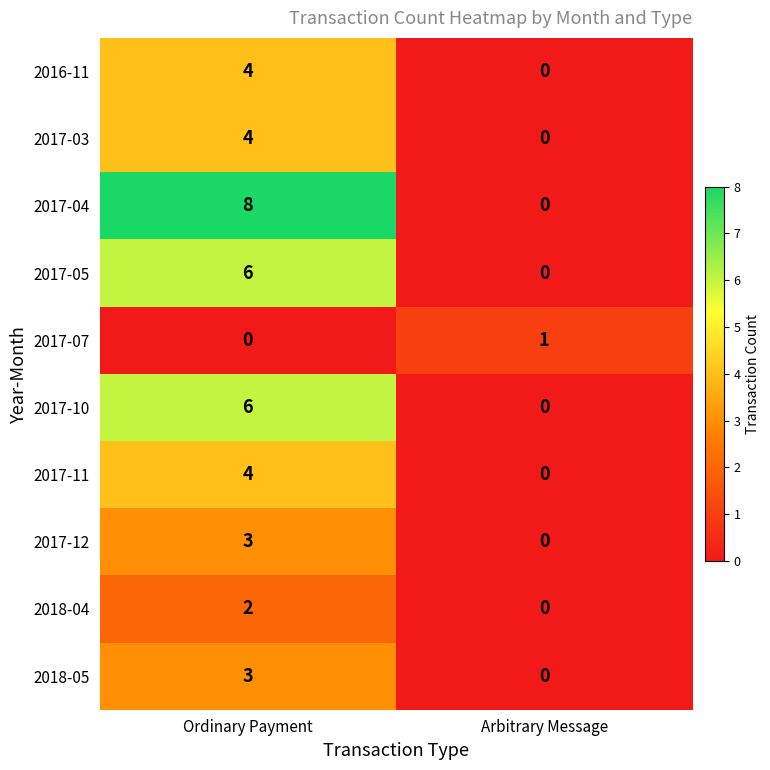

Reading left to right, transcribe all the data shown in this chart.

2016-11: Ordinary Payment=4	Arbitrary Message=0
2017-03: Ordinary Payment=4	Arbitrary Message=0
2017-04: Ordinary Payment=8	Arbitrary Message=0
2017-05: Ordinary Payment=6	Arbitrary Message=0
2017-07: Ordinary Payment=0	Arbitrary Message=1
2017-10: Ordinary Payment=6	Arbitrary Message=0
2017-11: Ordinary Payment=4	Arbitrary Message=0
2017-12: Ordinary Payment=3	Arbitrary Message=0
2018-04: Ordinary Payment=2	Arbitrary Message=0
2018-05: Ordinary Payment=3	Arbitrary Message=0